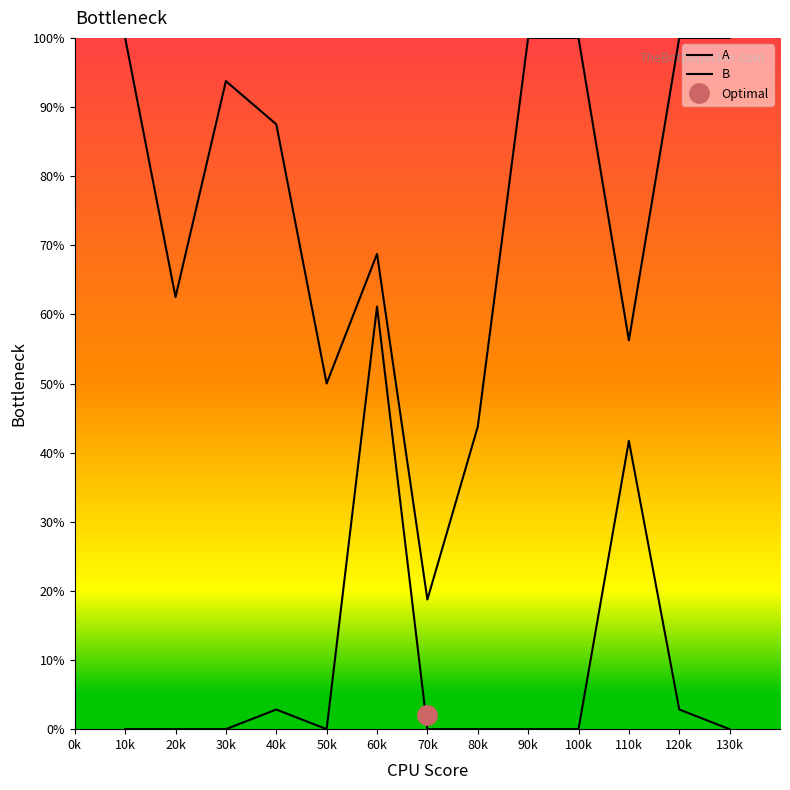

Is the value of A at 30k greater than the value of B at 10k?

No